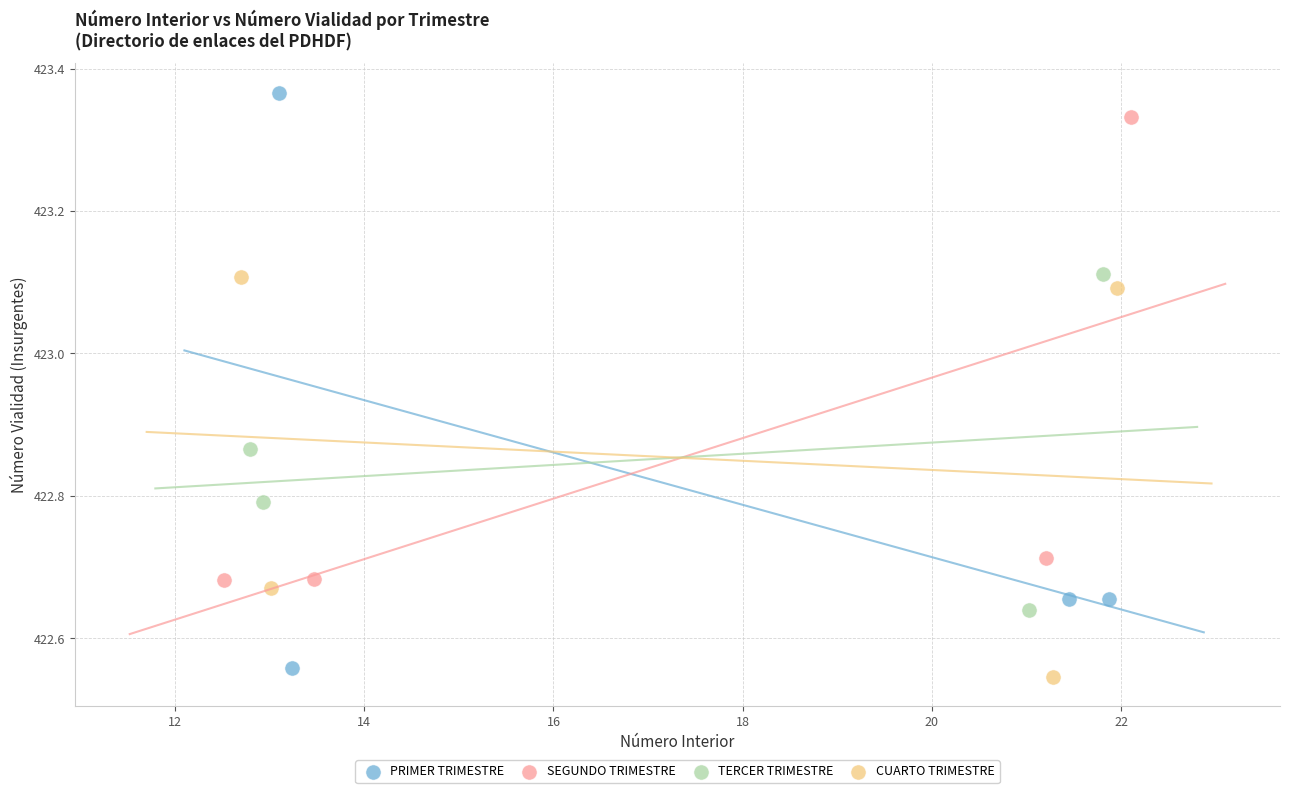

Which series has the largest Y range (max minus min)?

PRIMER TRIMESTRE